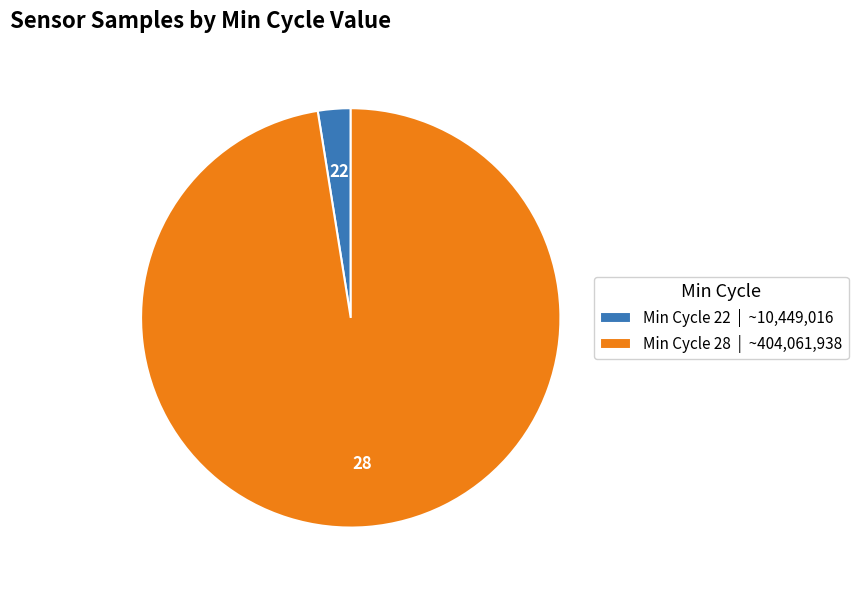

What is the largest slice in the pie chart?

Min Cycle 28 | ~404,061,938